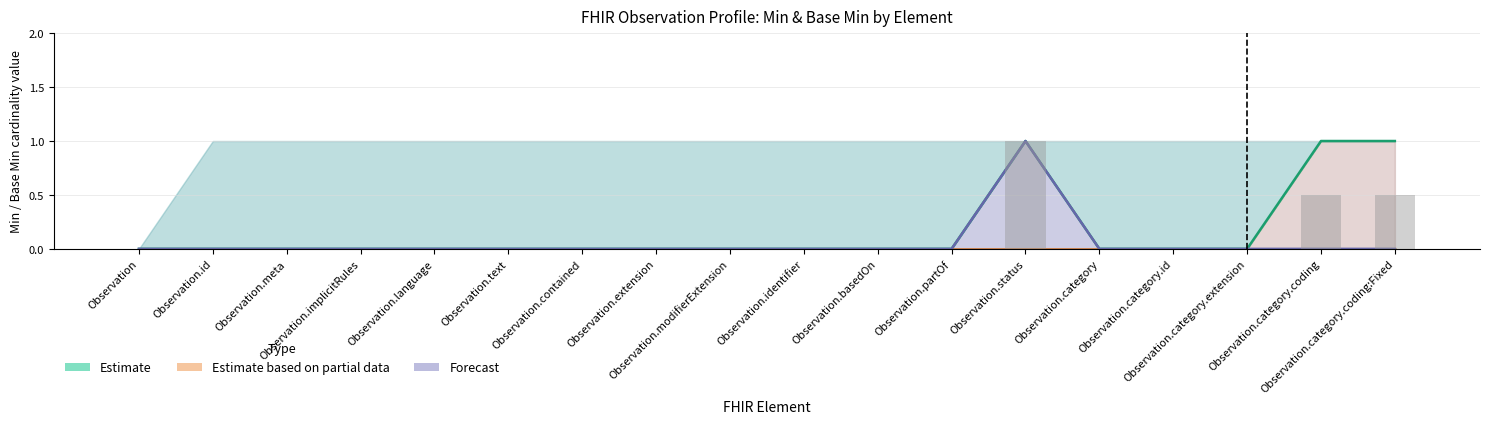

Where is Forecast nearest to the value 0?

Observation